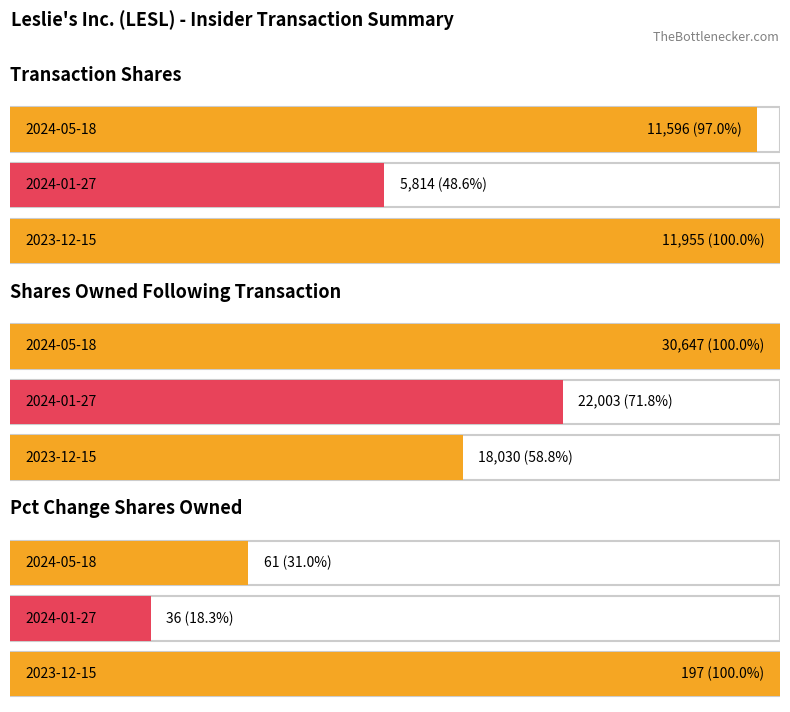

Which category has the lowest value in the pctchgSharesOwned series?

2024-01-27